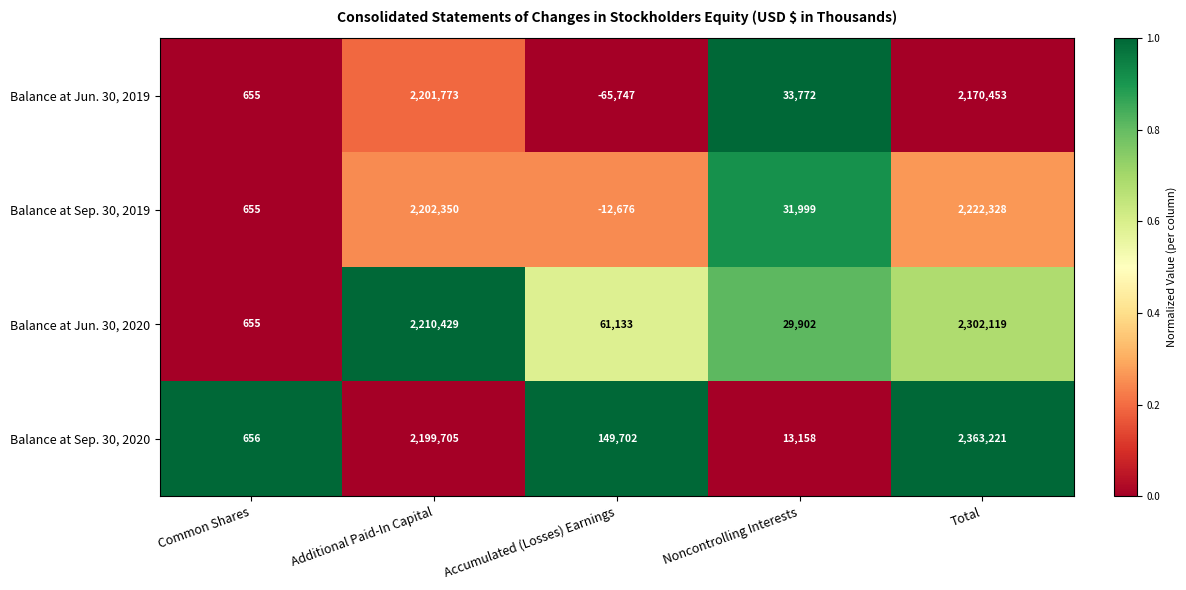

The Balance at Sep. 30, 2020 series shows 656 at Common Shares. True or false?

True